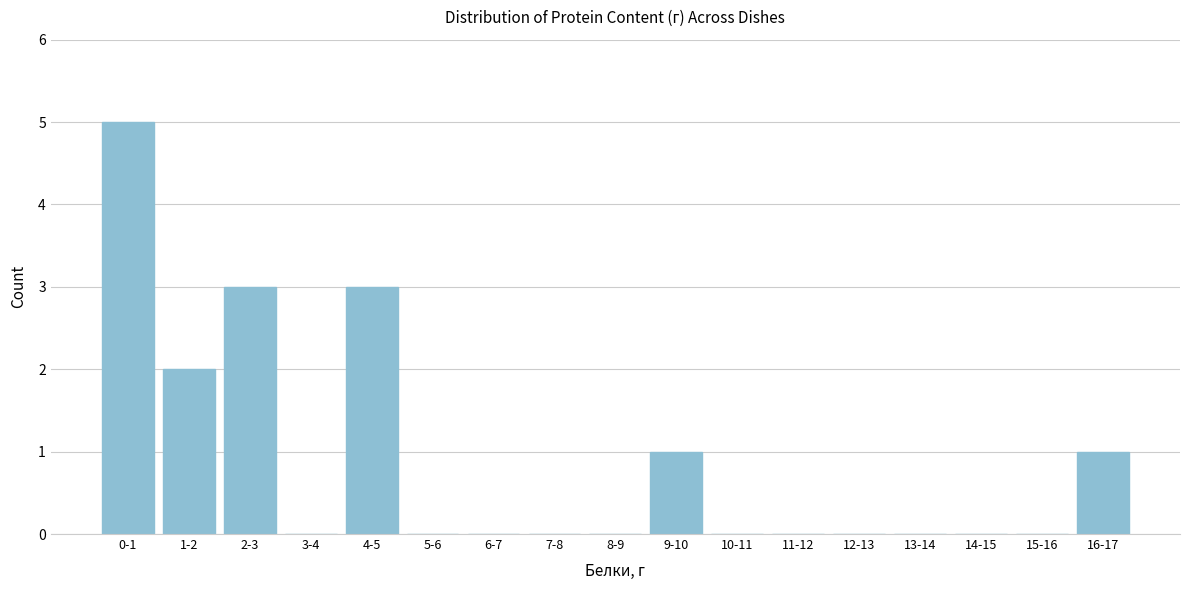

Reading right to left, transcribe all the data shown in this chart.

16-17=1	15-16=0	14-15=0	13-14=0	12-13=0	11-12=0	10-11=0	9-10=1	8-9=0	7-8=0	6-7=0	5-6=0	4-5=3	3-4=0	2-3=3	1-2=2	0-1=5